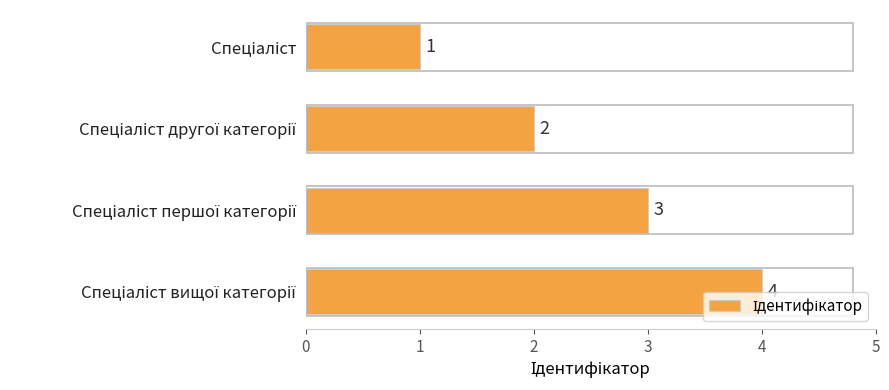

What is the greatest value displayed?

4